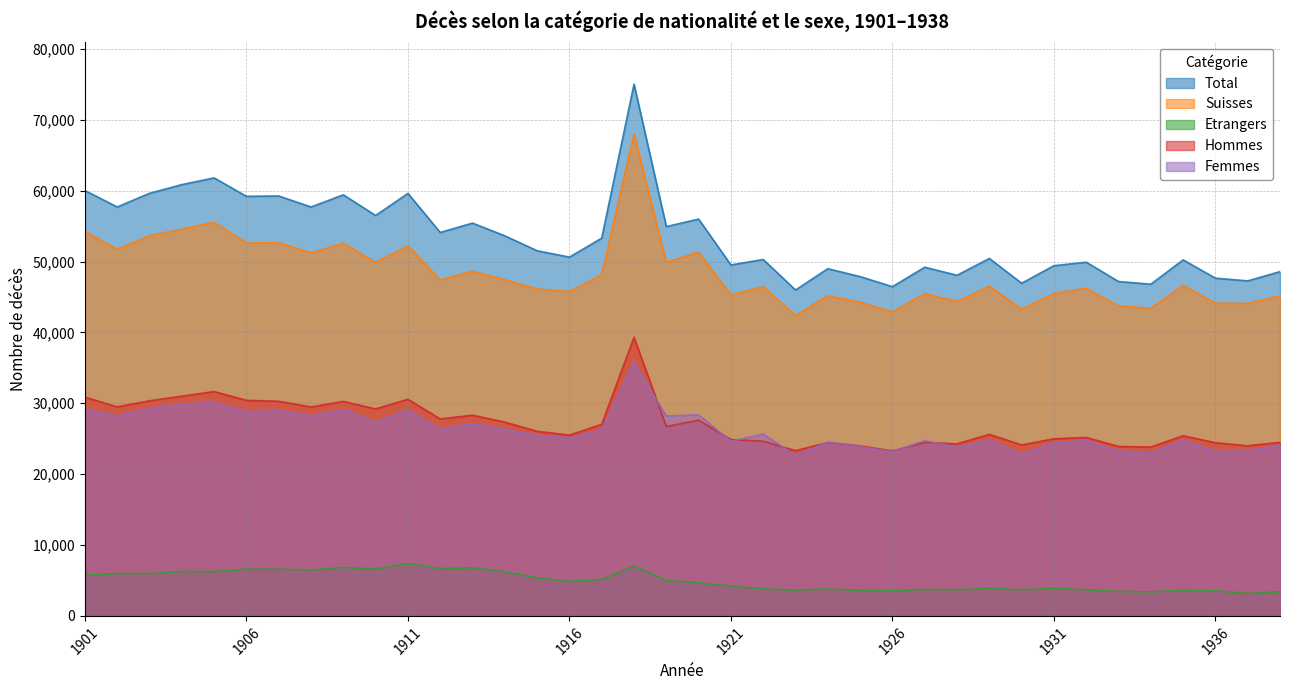

What is the difference between the highest and lowest values at 1920?

51327